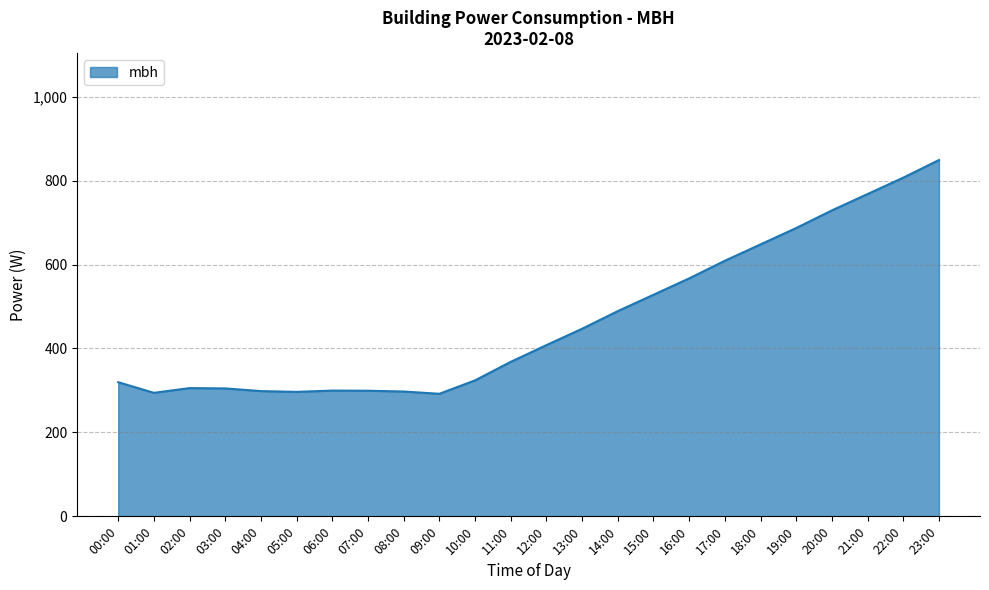

Which has a higher value, 01:00 or 14:00?

14:00